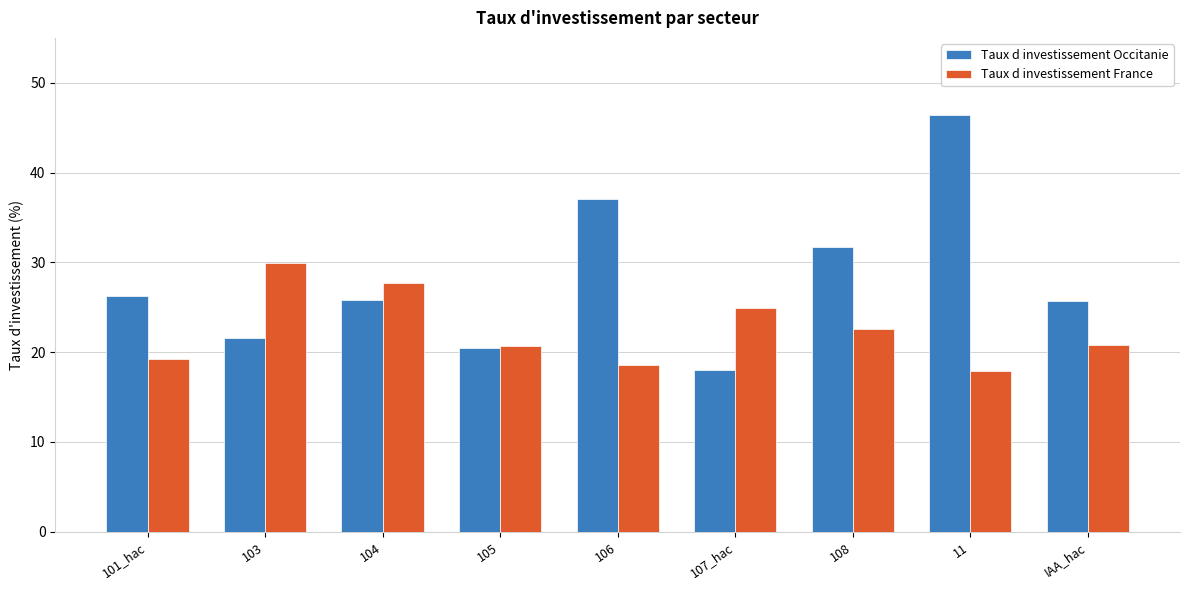

Which series changed the most between 107_hac and 108?

Taux d investissement Occitanie